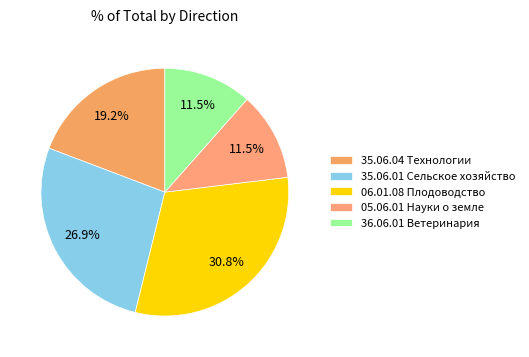

Is it true that 35.06.01 Сельское хозяйство is 27% of the pie?

True